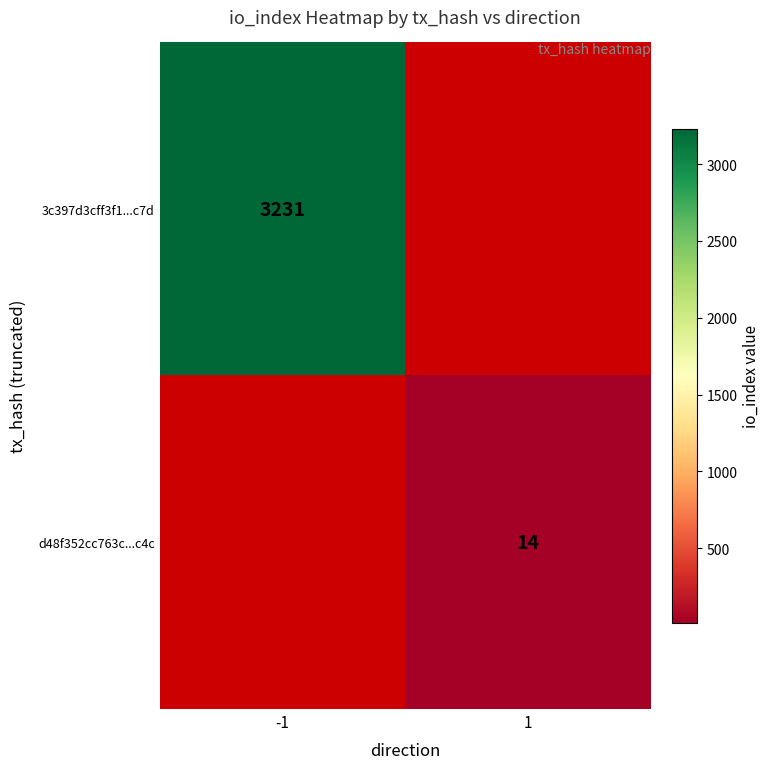

True or false: 3c397d3cff3f1...c7d has a value of 5436 at -1.

False